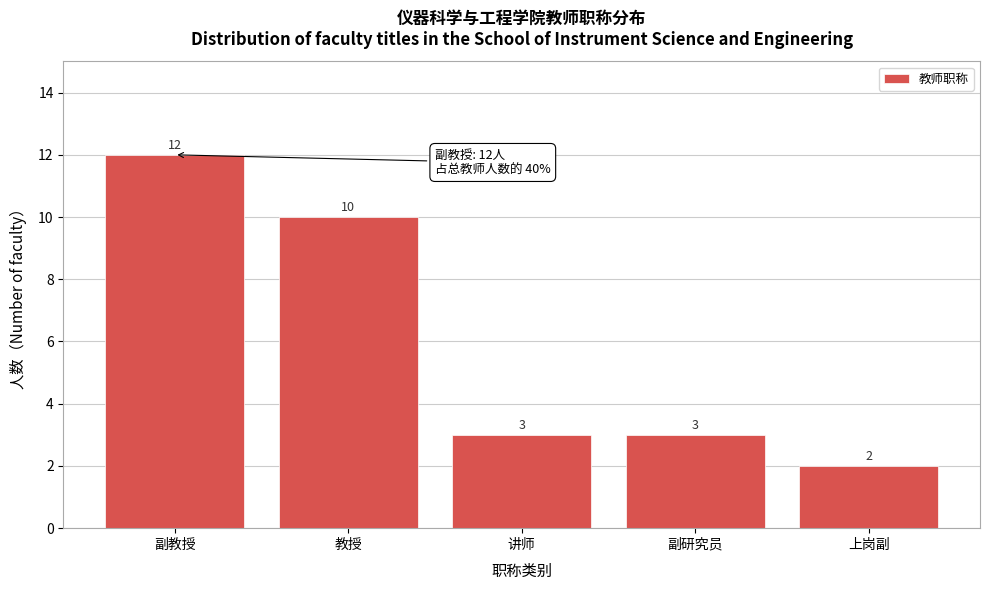

Reading left to right, list all the values displayed in this chart.

12	10	3	3	2